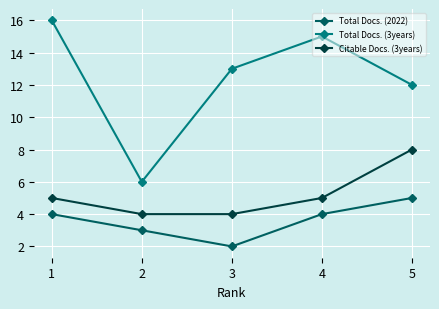

Is the value of Citable Docs. (3years) at 4 greater than the value of Total Docs. (3years) at 1?

No